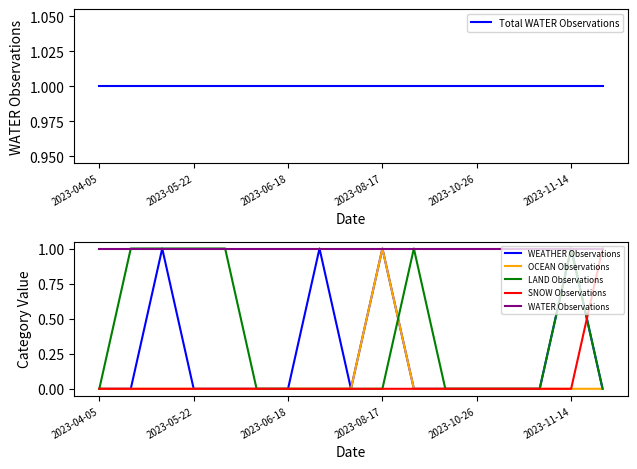

What is the total value across all series at 14?

2